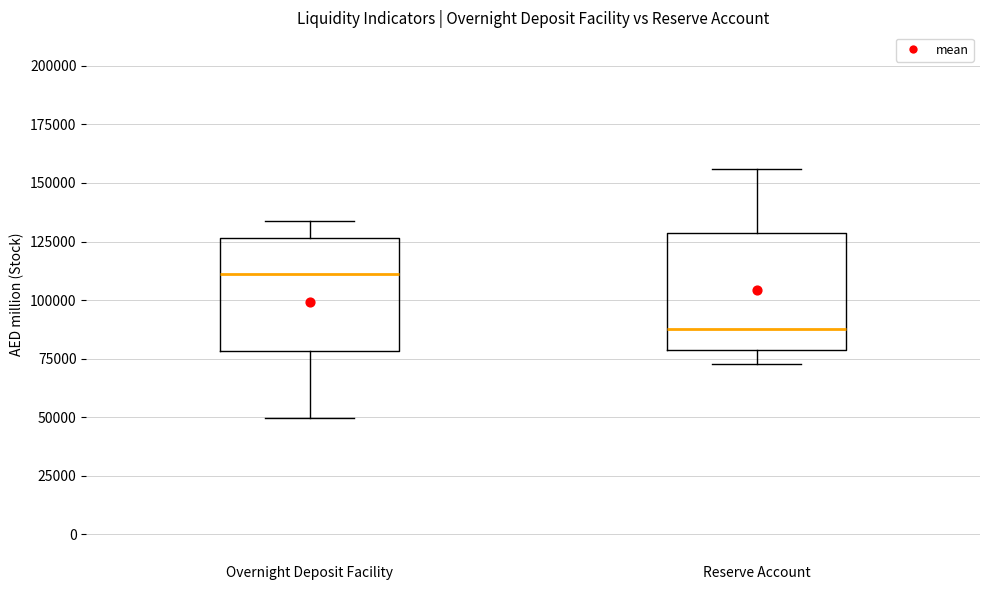

Reading left to right, read every box against the y-axis: the position of its median line, the range the box covers, and the ends of its whiskers. The values are not printed on the chart, so give them approximately, as read against the axis.

Overnight Deposit Facility: median 110000, box 80000 to 125000, whiskers 50000 to 135000
Reserve Account: median 90000, box 80000 to 130000, whiskers 75000 to 155000